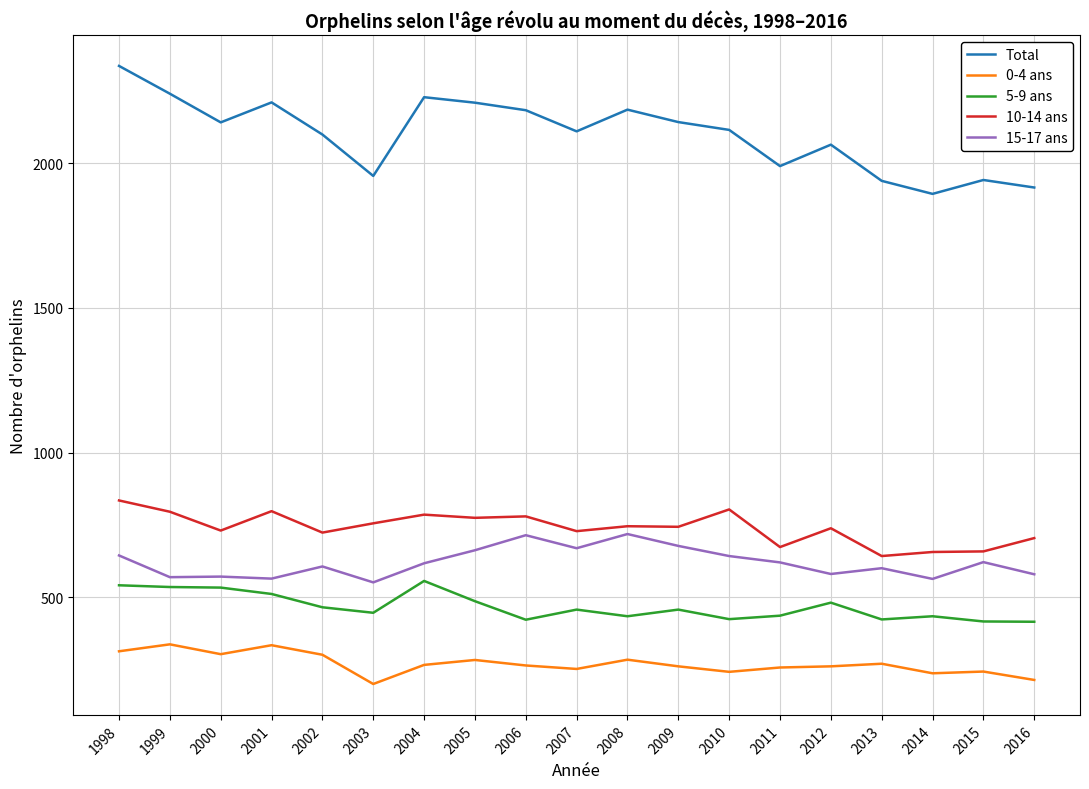

What is the maximum value for 5-9 ans?

557